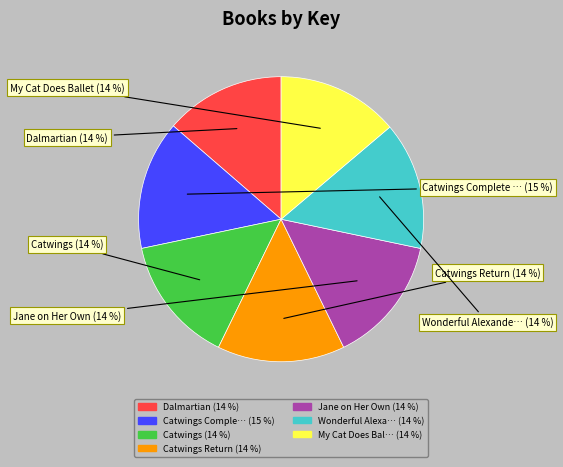

To the nearest percent, what is the average slice percentage?

14%